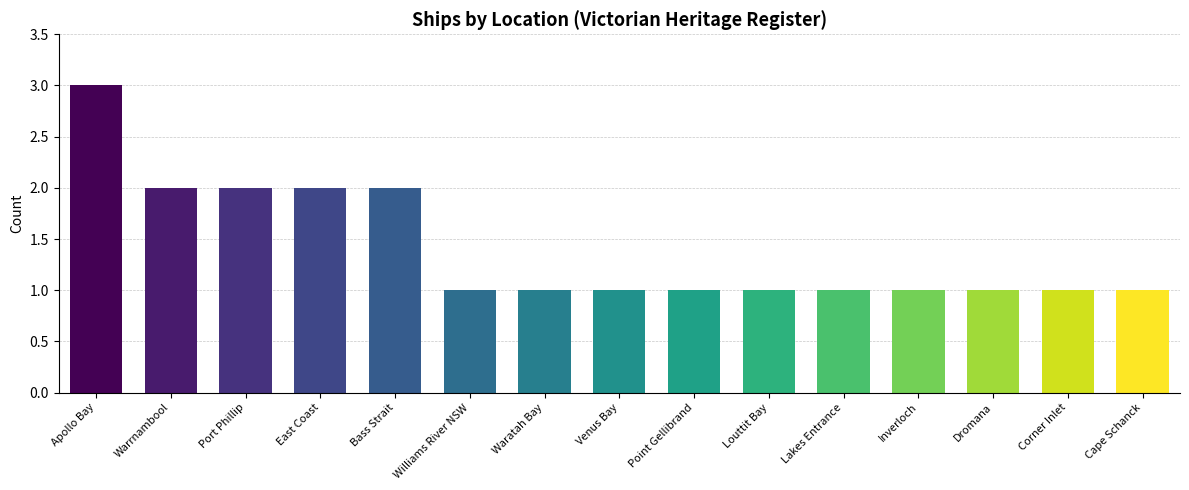

How many bars are there in total?

15